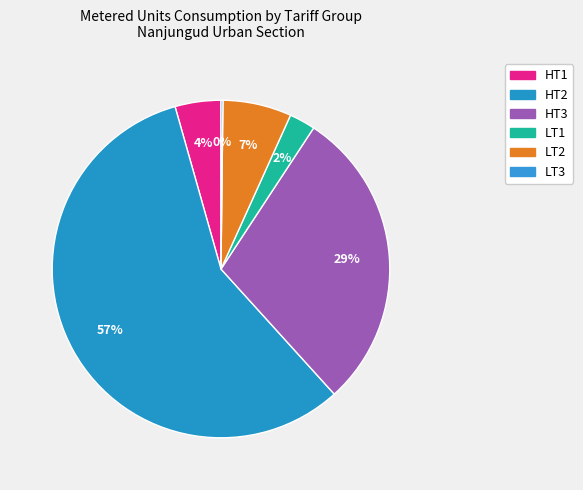

How many segments does this pie chart have?

6